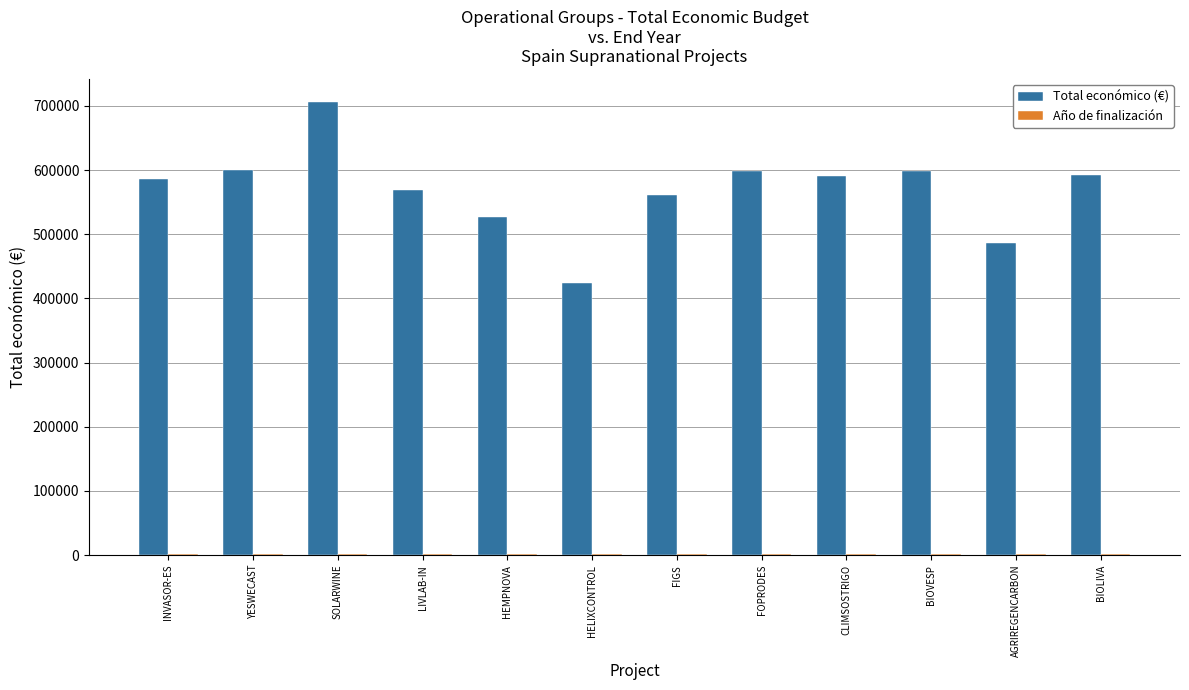

At which category is the sum across all series the highest?

SOLARWINE